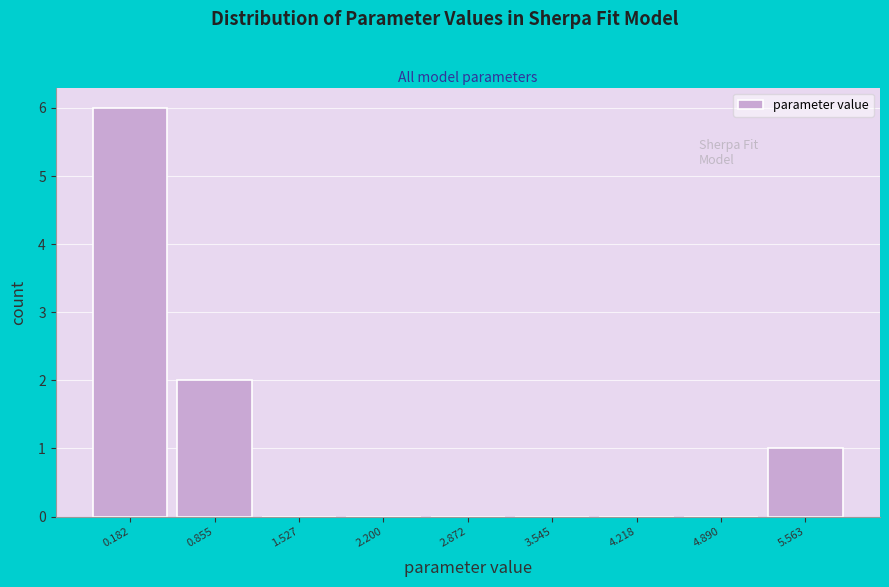

Reading left to right, list every bar in this chart as the range it spans on the x-axis followed by its height. Neither the bar edges nor the heights are printed on the chart, so give them approximately, as read against the axes.

-0.2 to 0.5: 6
0.5 to 1.2: 2
1.2 to 1.9: 0
1.9 to 2.5: 0
2.5 to 3.2: 0
3.2 to 3.9: 0
3.9 to 4.6: 0
4.6 to 5.2: 0
5.2 to 5.9: 1